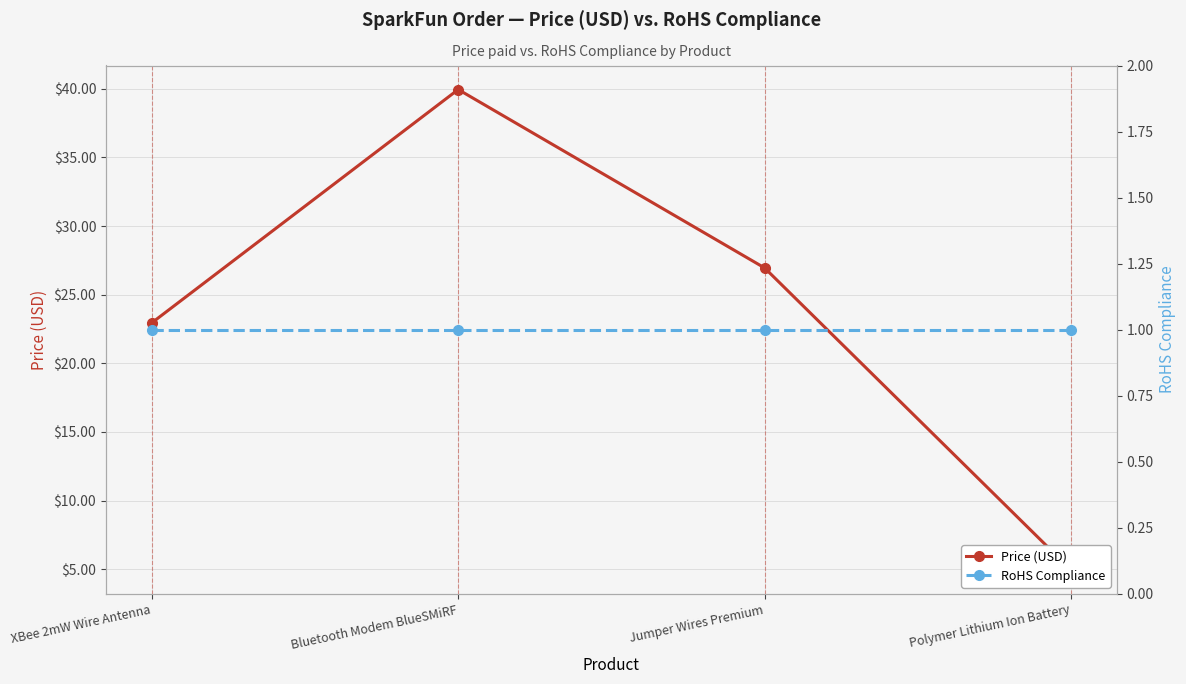

Reading left to right, what are all the values shown in this chart?

Price (USD): XBee 2mW Wire Antenna=22.9	Bluetooth Modem BlueSMiRF=40.0	Jumper Wires Premium=26.9	Polymer Lithium Ion Battery=5.0
RoHS Compliance: XBee 2mW Wire Antenna=1.0	Bluetooth Modem BlueSMiRF=1.0	Jumper Wires Premium=1.0	Polymer Lithium Ion Battery=1.0